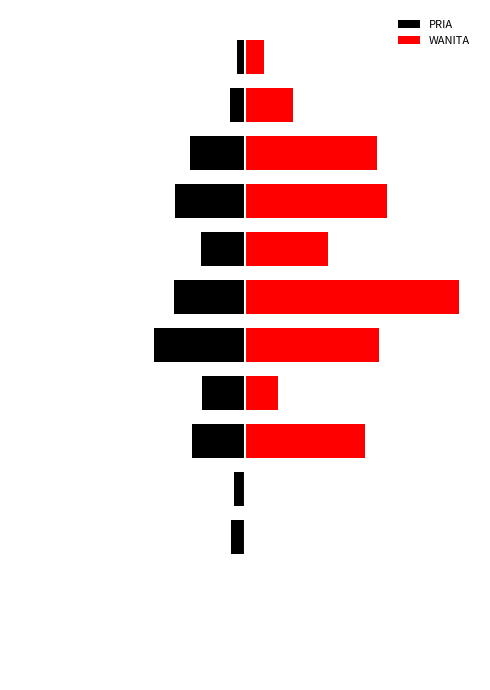

Where is PRIA nearest to the value -115?

8